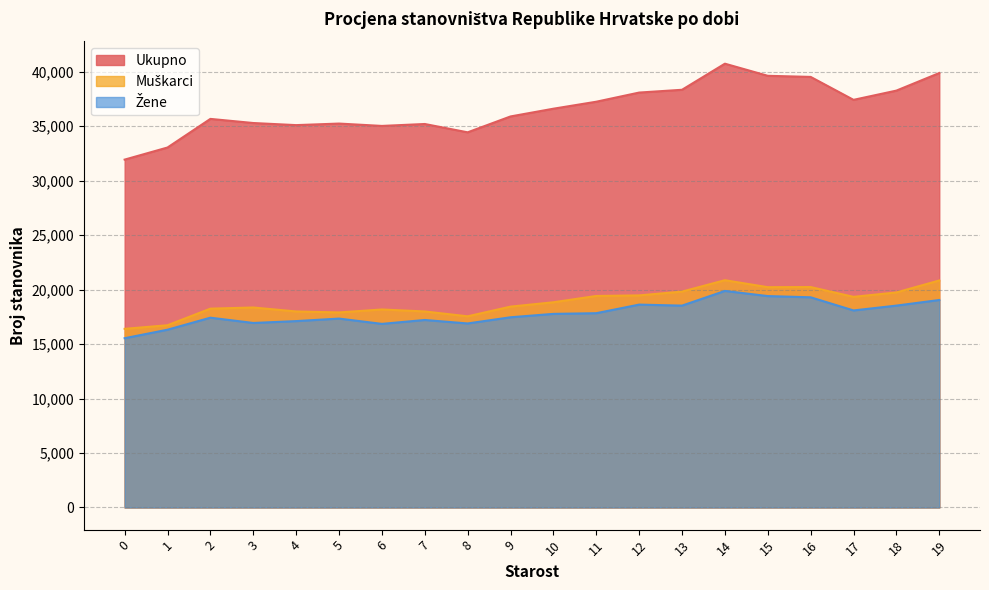

What is the approximate value of Žene at 9, to the nearest 10?

17460